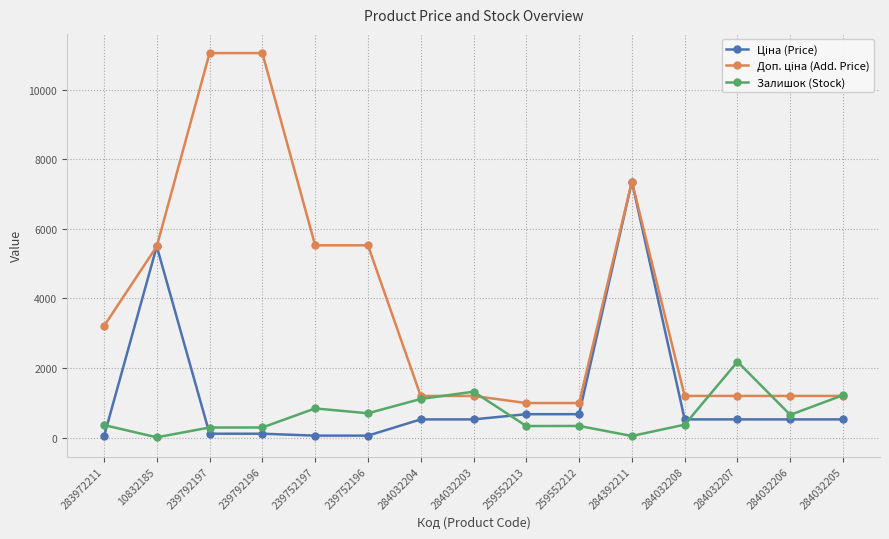

At which category is the sum across all series the highest?

284392211